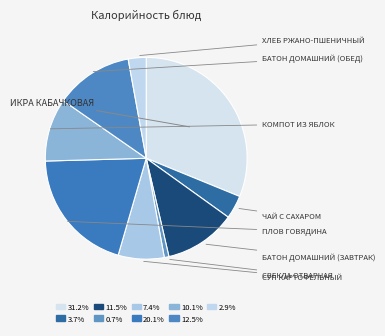

How many slices are in this pie chart?

9